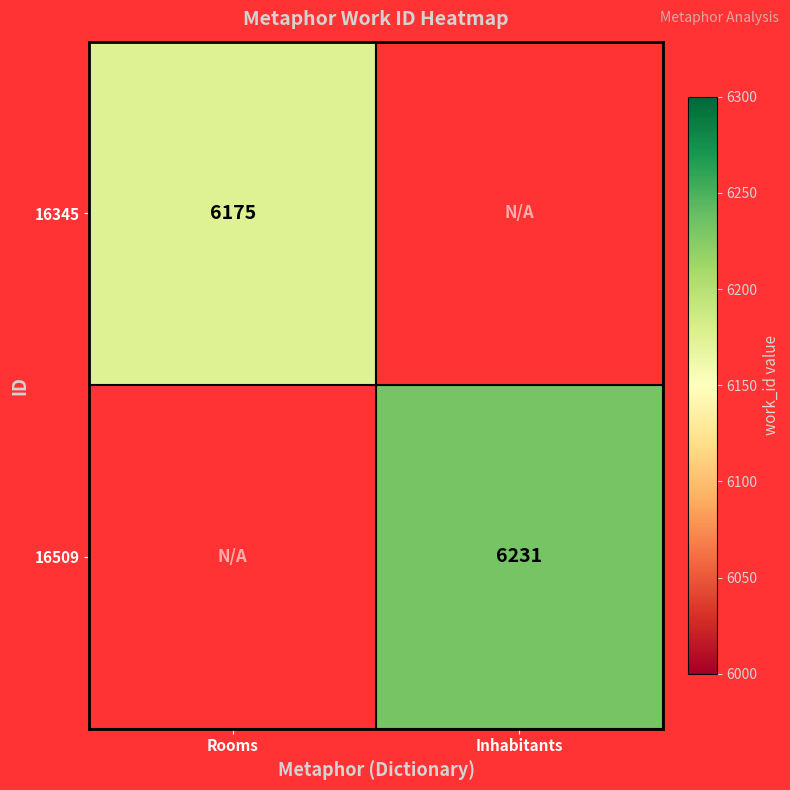

The 16509 series shows 8127 at Inhabitants. True or false?

False